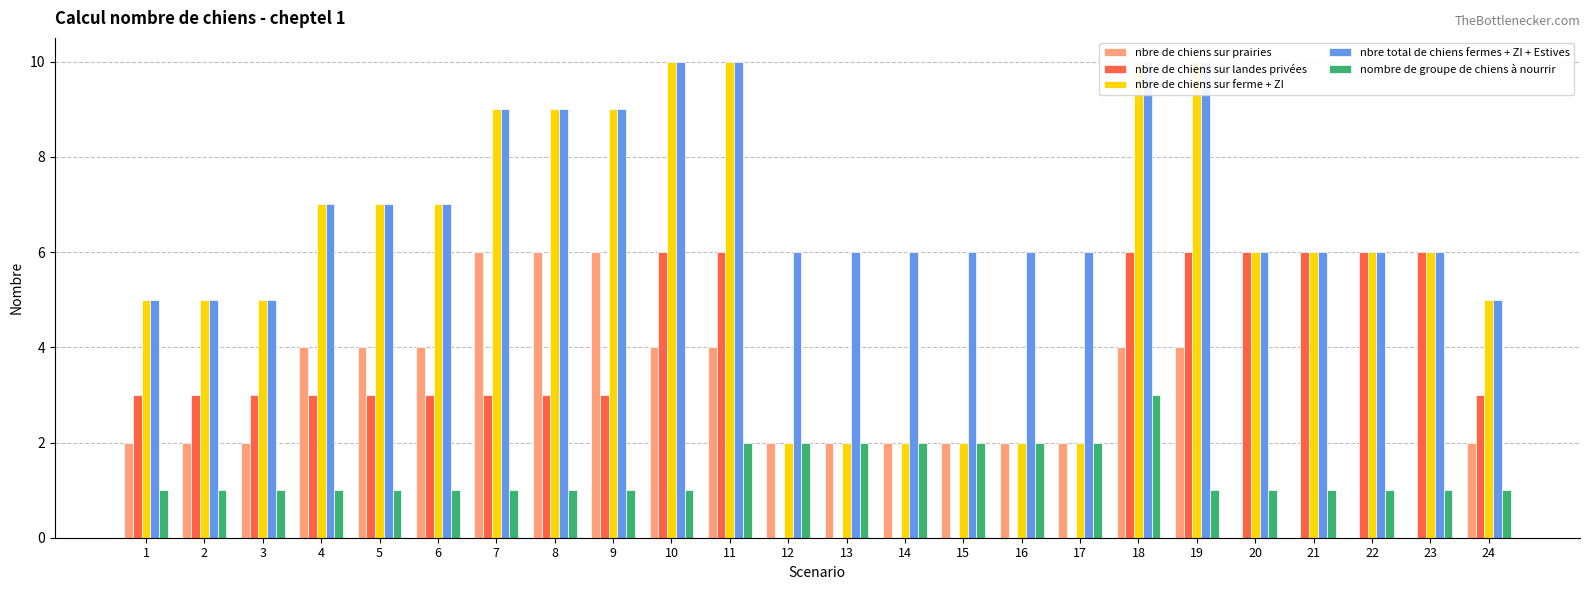

Which series has the largest total across all categories?

nbre total de chiens fermes + ZI + Estives